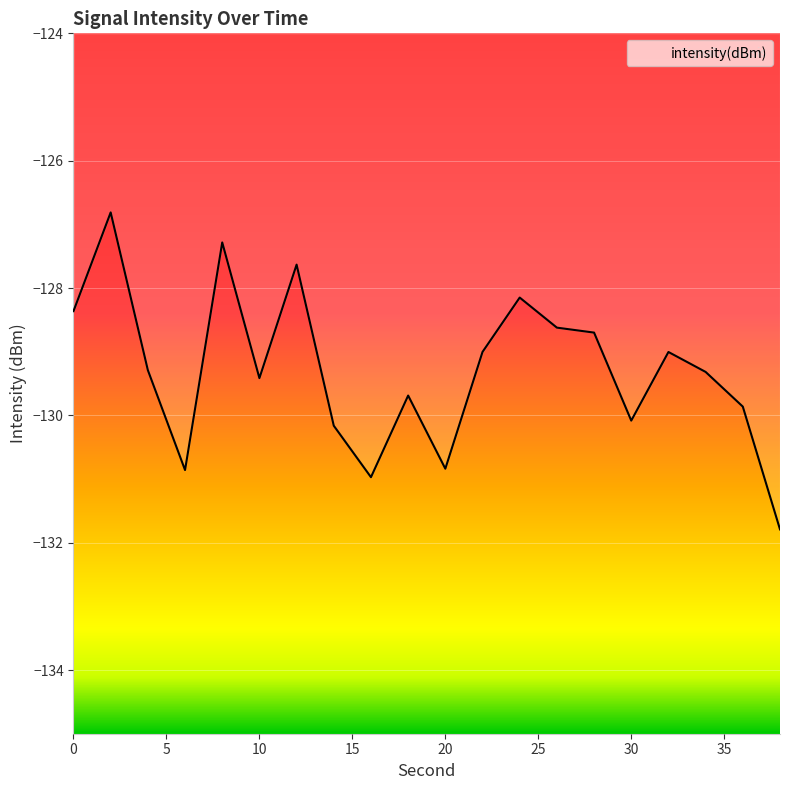

How many values exceed -129?

7